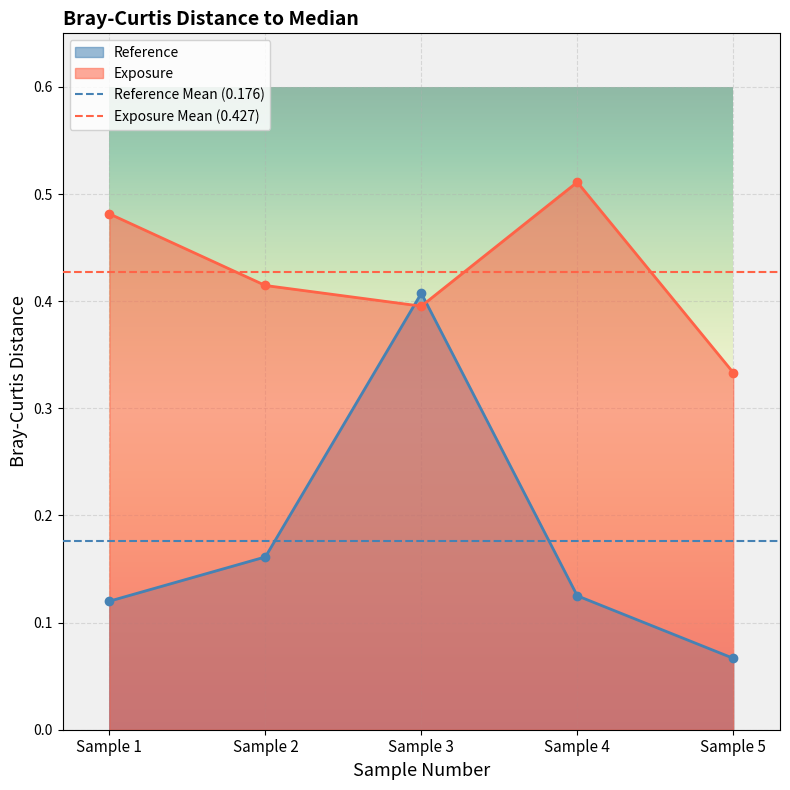

Reading left to right, extract all data points from this chart.

0.1	0.2	0.4	0.1	0.1